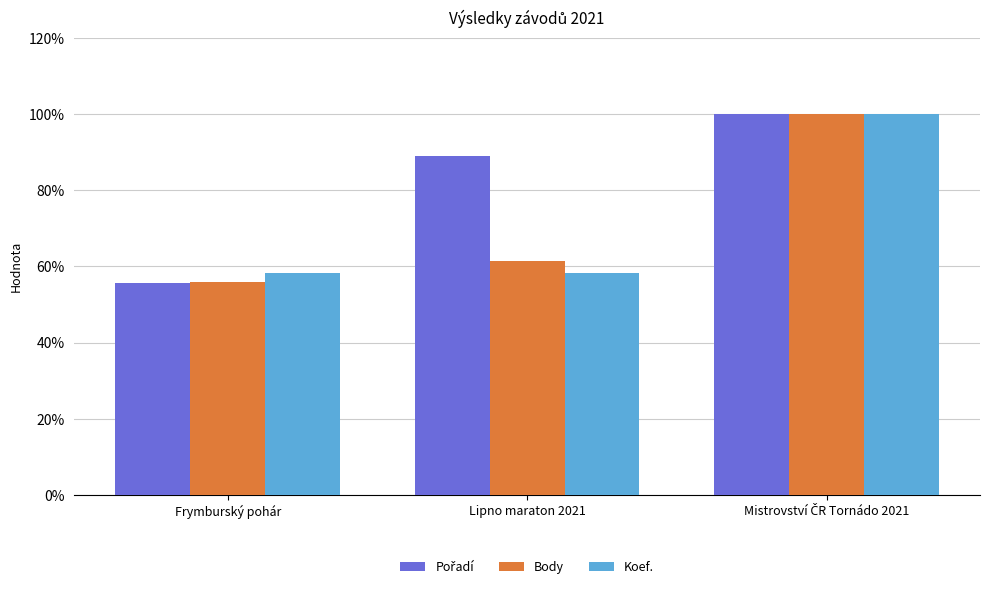

What is the total value across all series at Lipno maraton 2021?

208.6